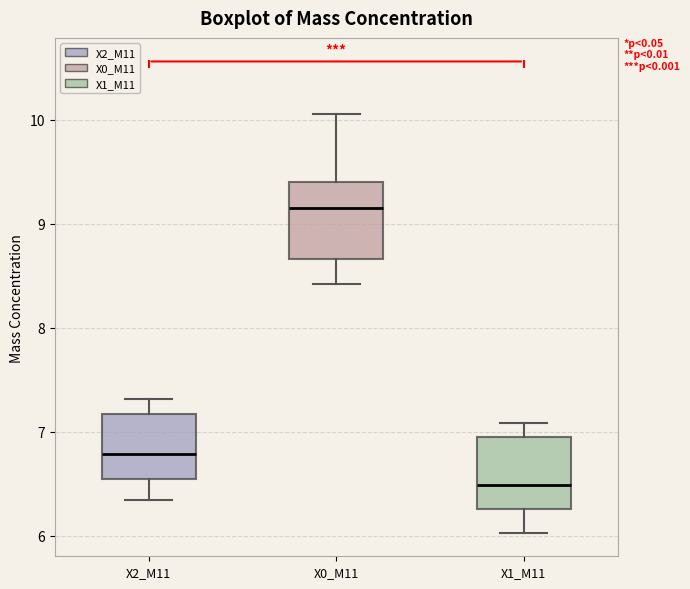

Which box's median line is the lowest?

X1_M11